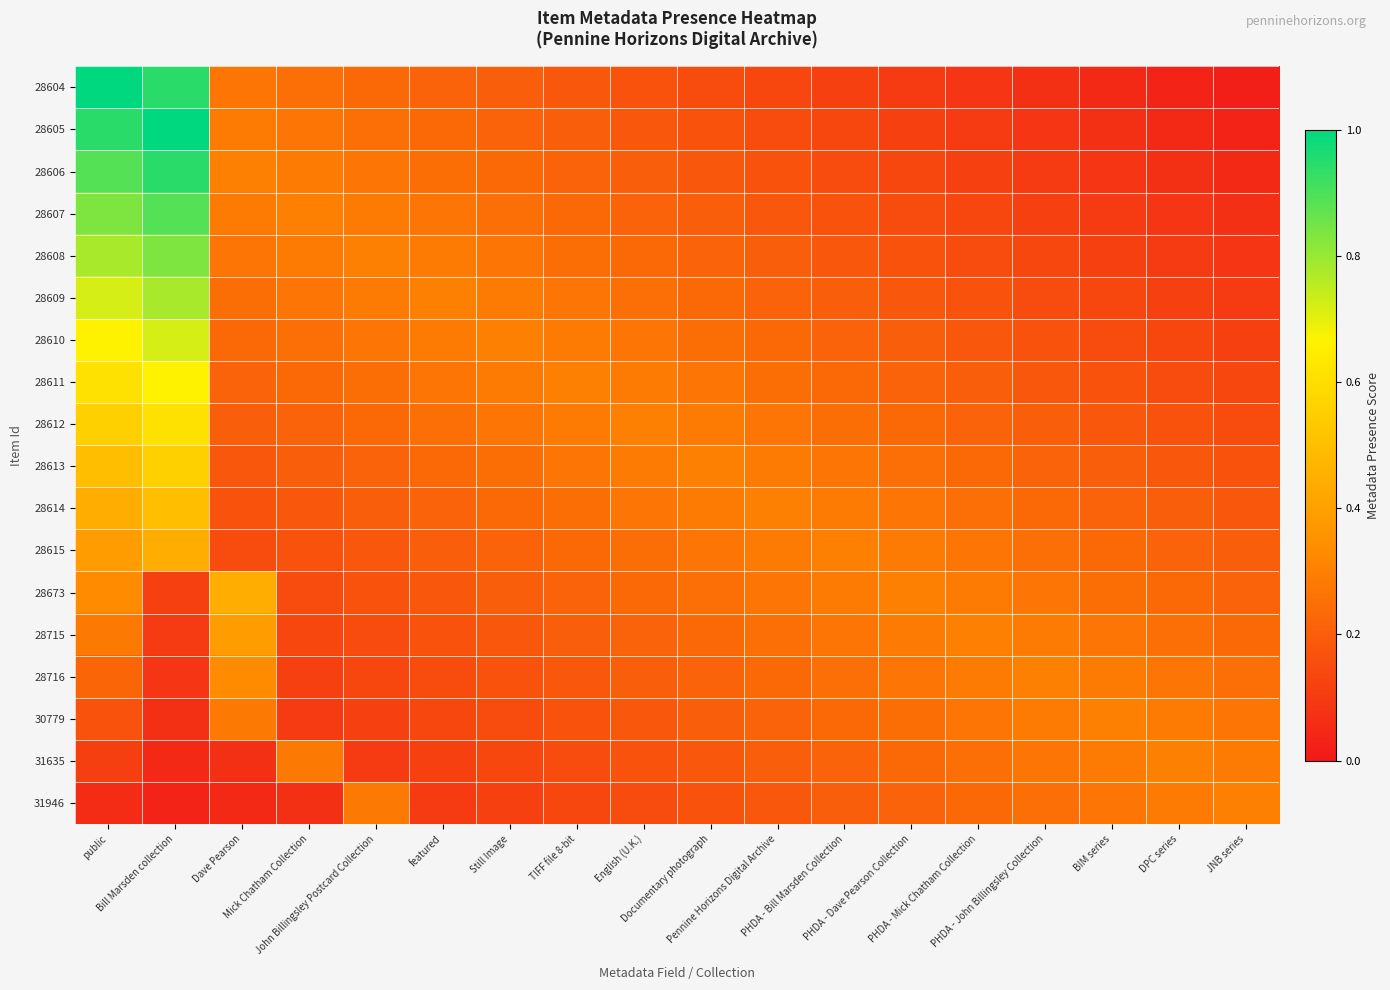

How many categories are shown in the chart?

18